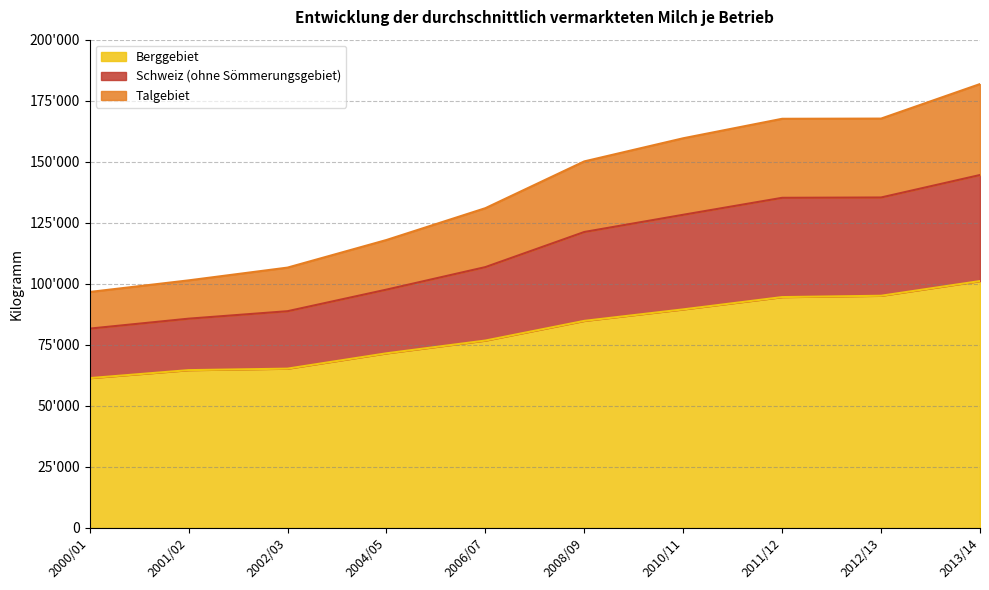

Does the chart display data point markers on the line(s)?

No